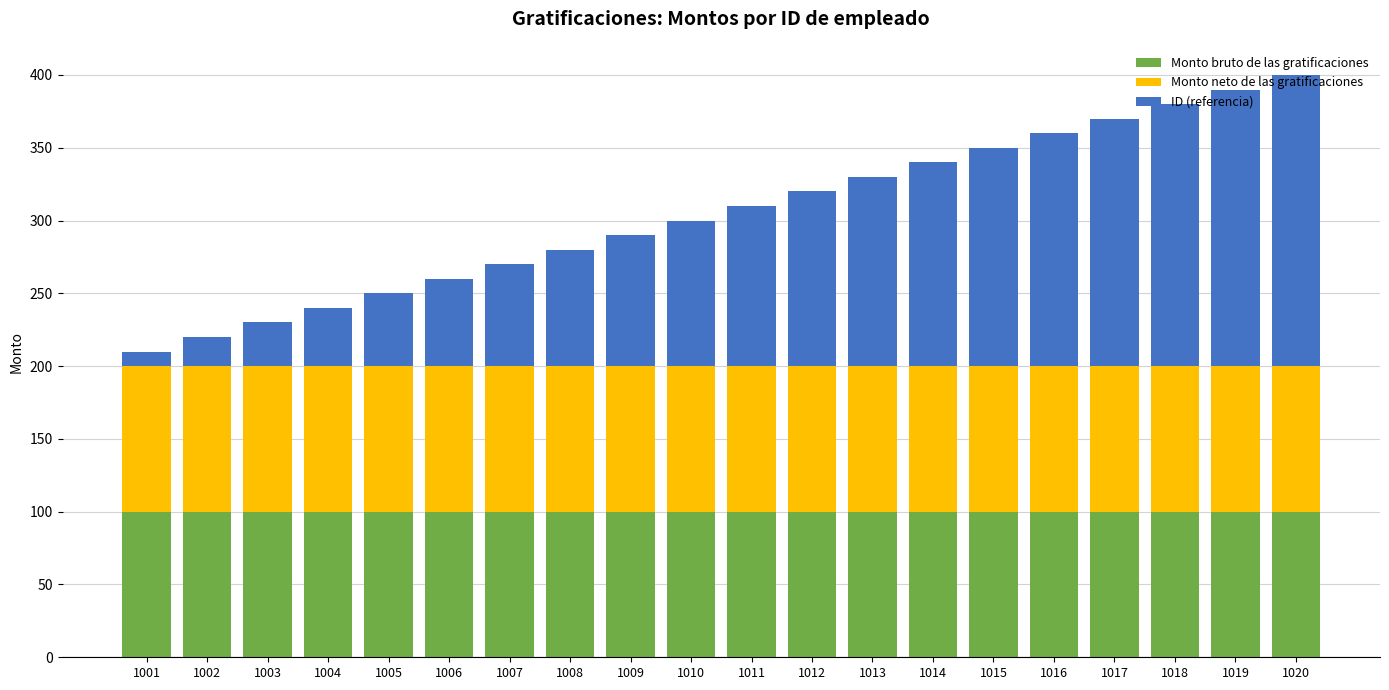

True or false: Monto bruto de las gratificaciones has a value of 58 at 1009.

False